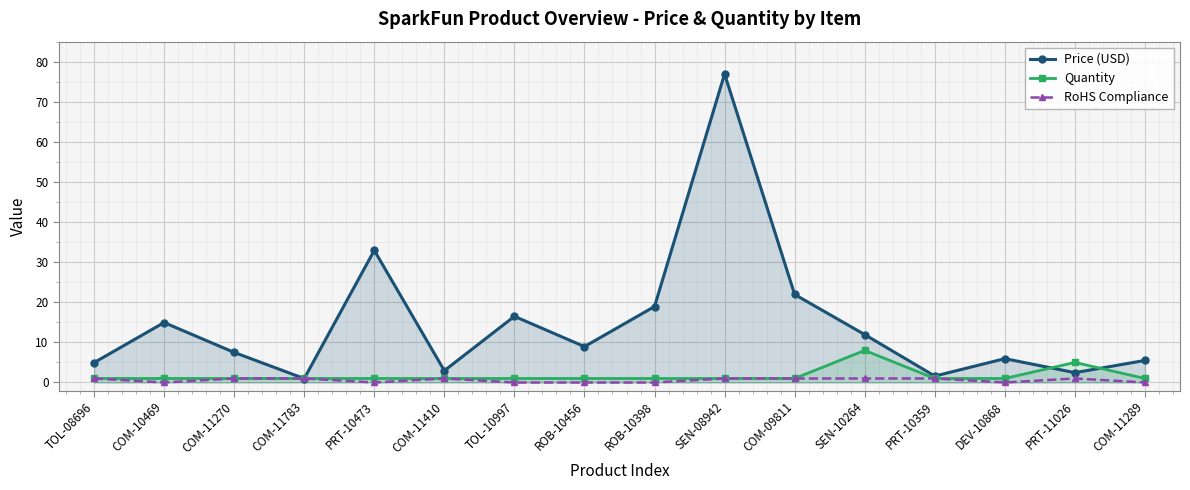

True or false: Price (USD) has more than 2 points higher than both neighbors.

True